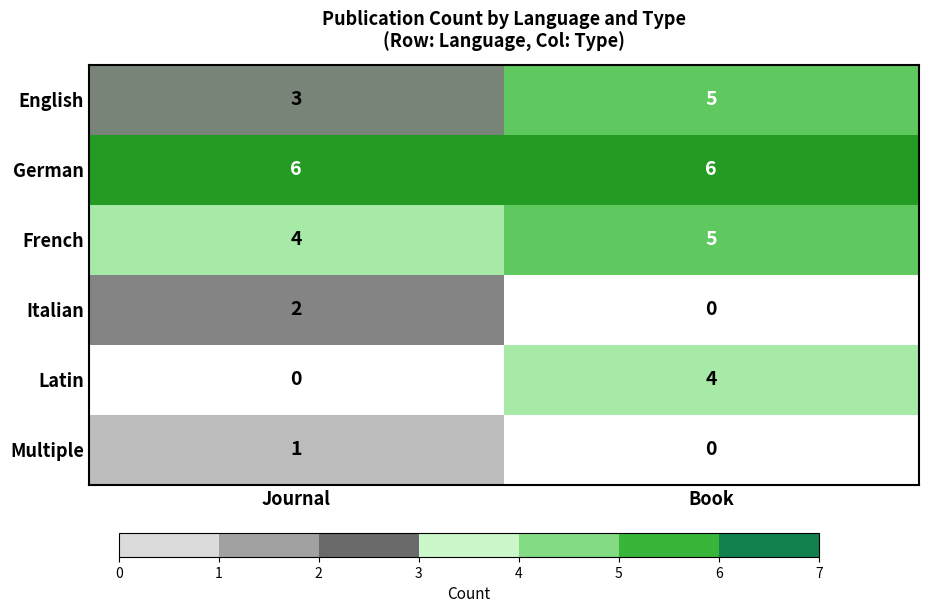

Which series has the largest total across all categories?

German